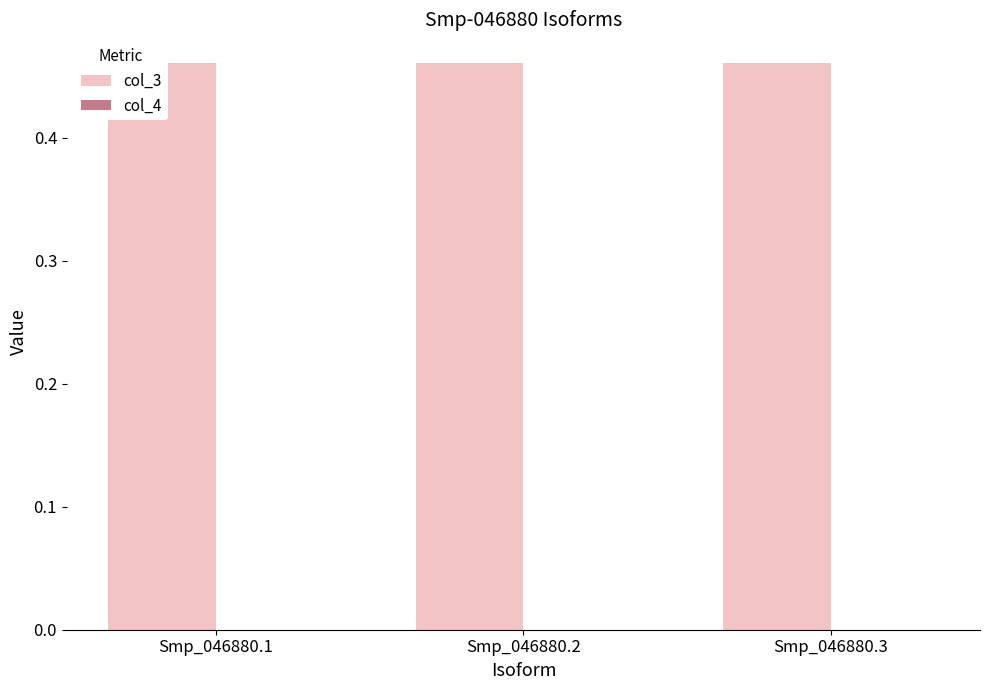

At which category does the chart reach its peak across all series?

Smp_046880.1